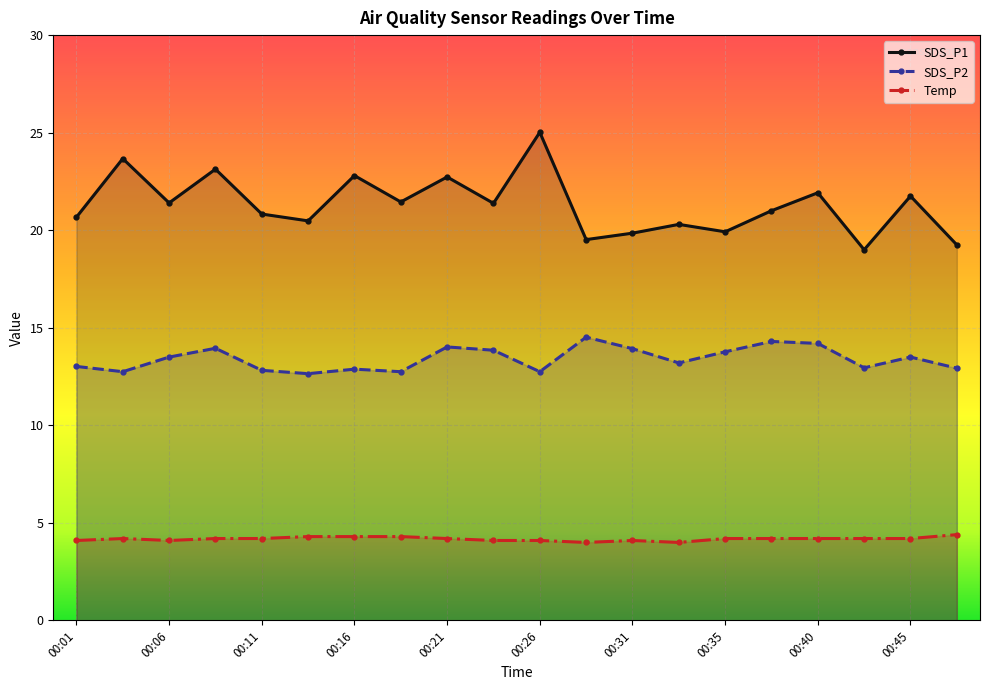

True or false: SDS_P1 has a value of 5.1 at 00:21.

False